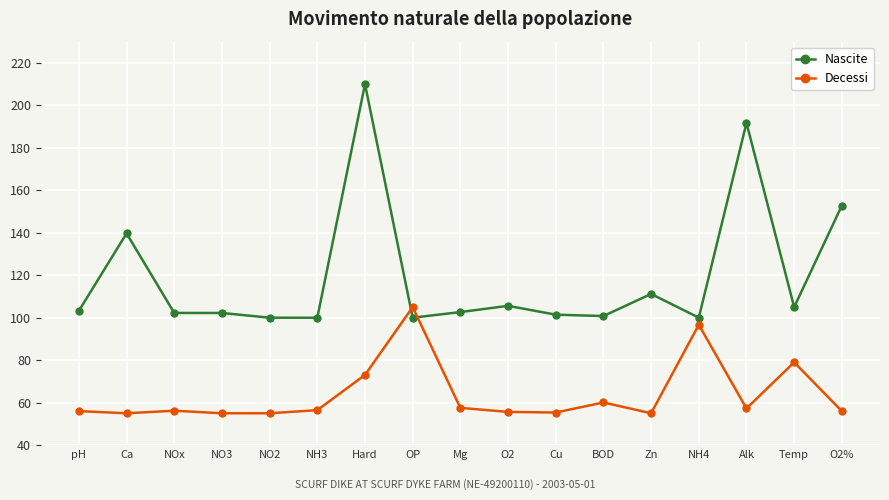

At which category does the chart reach its peak across all series?

Hard